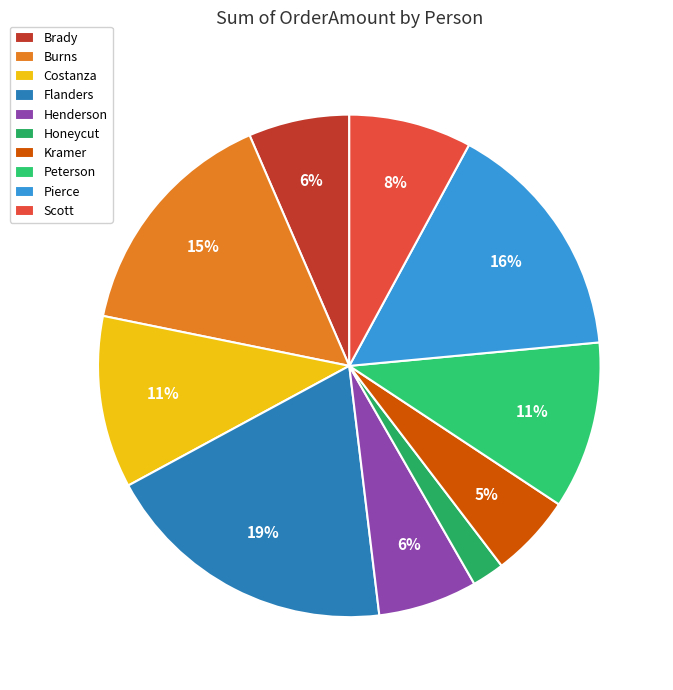

To the nearest percent, what is the difference between the Burns and Costanza slice percentages?

4%